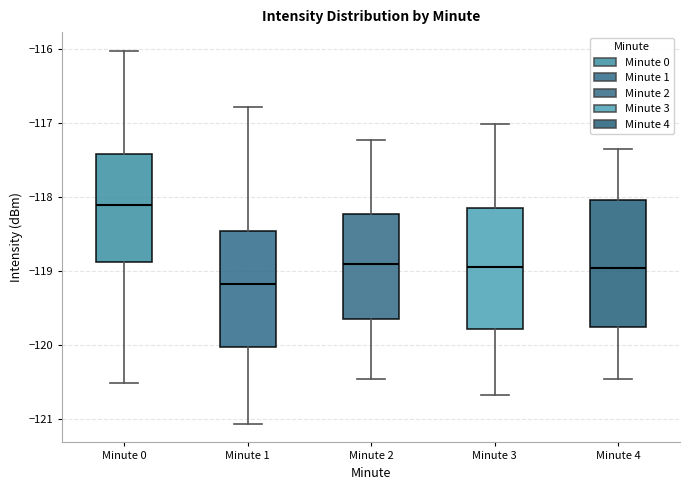

Which box's median line is the lowest?

Minute 1